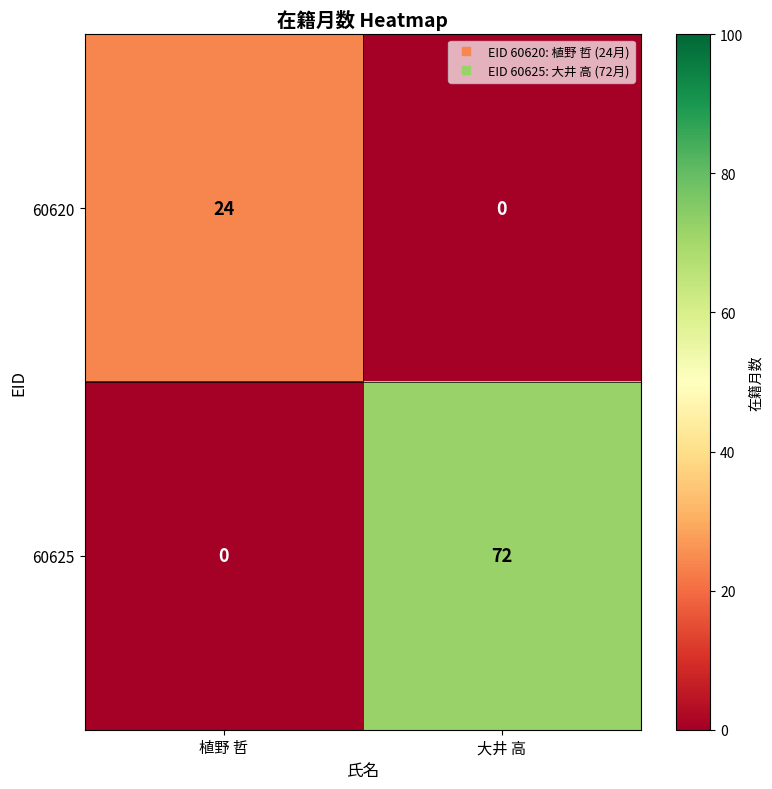

What is the maximum value for 60620?

24